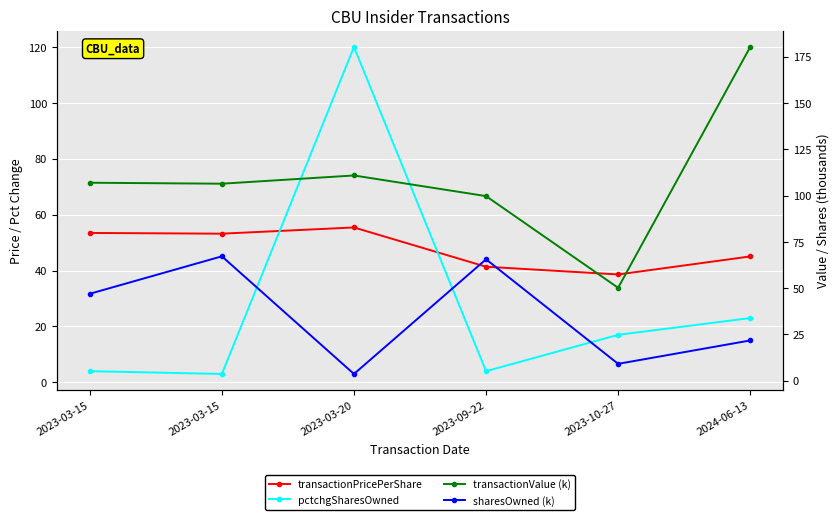

What is the value of the pctchgSharesOwned point at the 6th from the left?

23.0